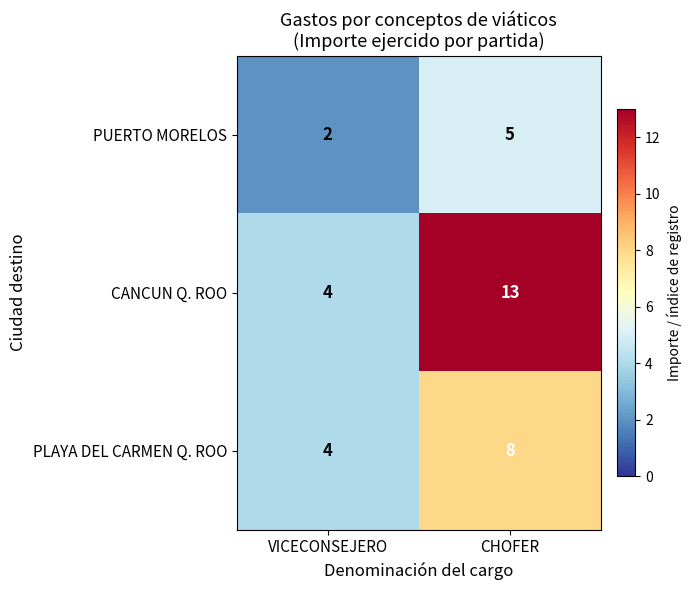

What is the greatest value displayed?

13